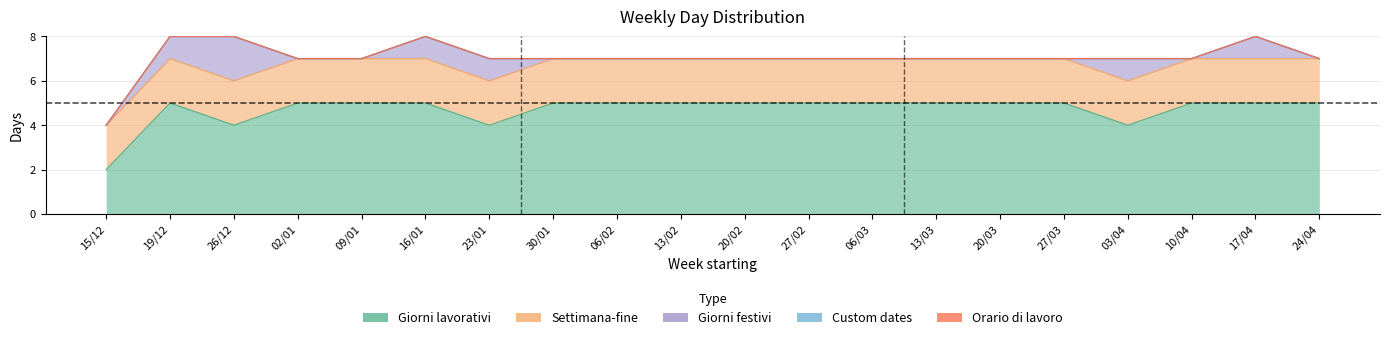

True or false: Giorni lavorativi and Orario di lavoro intersect in this chart.

False